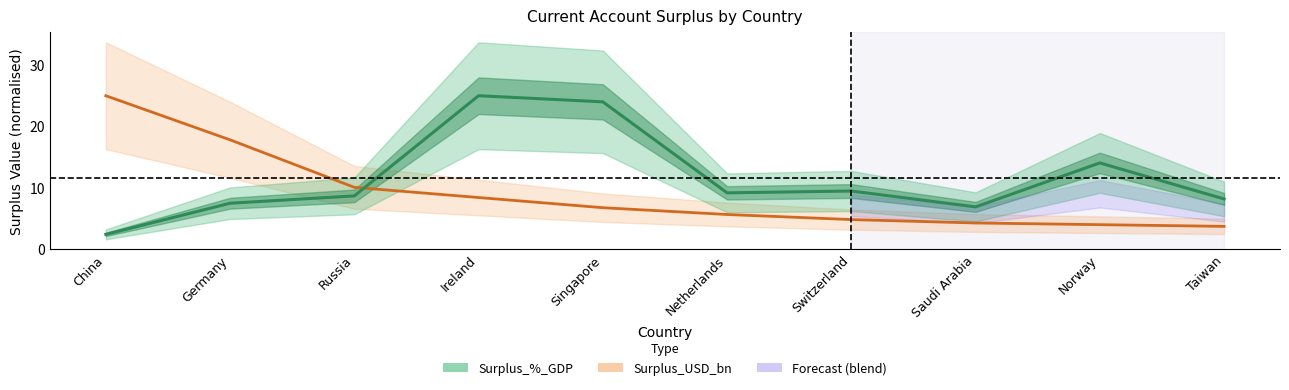

Where is Surplus_USD_bn nearest to the value 14?

Germany